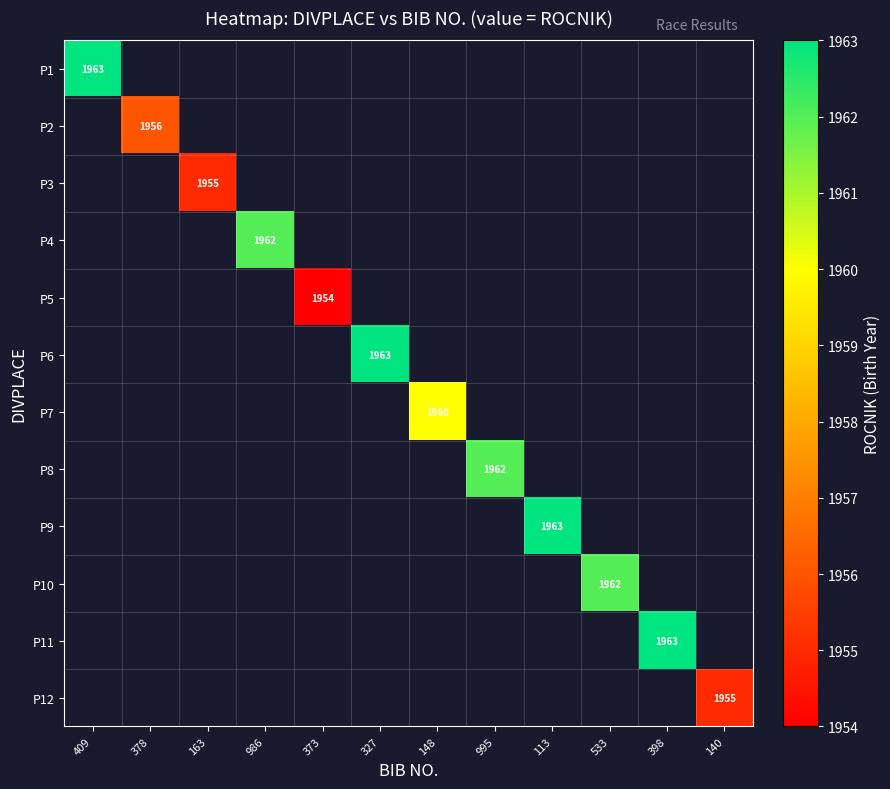

What is the maximum value shown in the chart?

1963.0